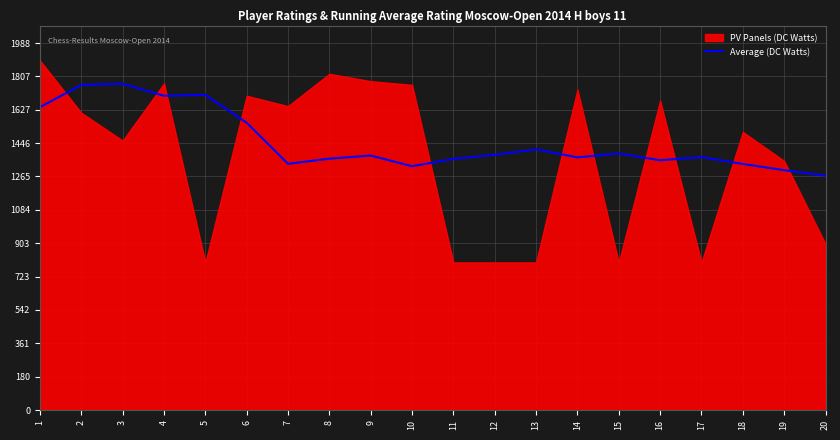

List the labels in order of value, smallest first.

20, 19, 10, 18, 7, 16, 11, 8, 14, 17, 9, 12, 15, 13, 6, 1, 4, 5, 2, 3